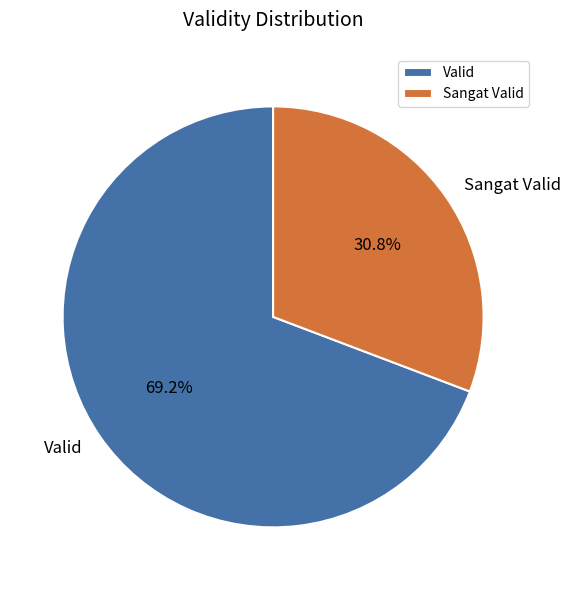

Which has a higher value, Valid or Sangat Valid?

Valid